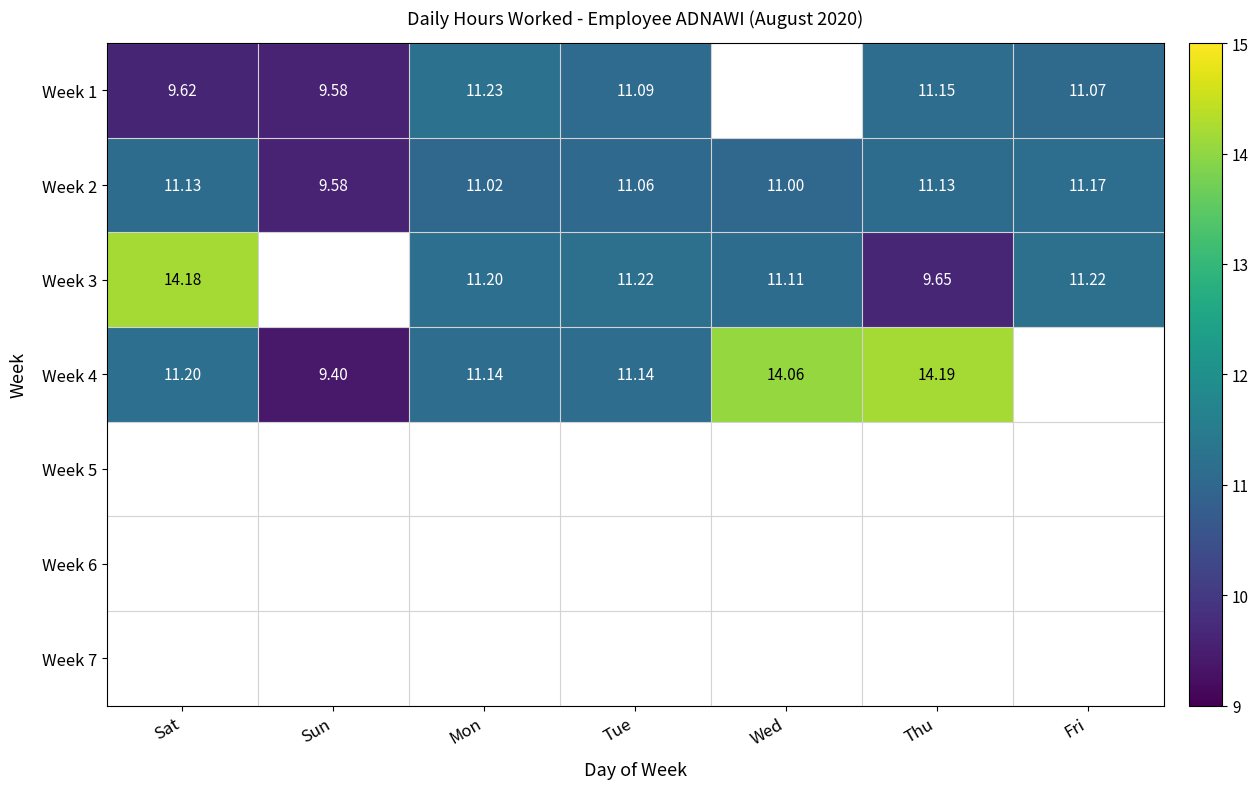

True or false: Week 2 has a value of 5.3 at Thu.

False